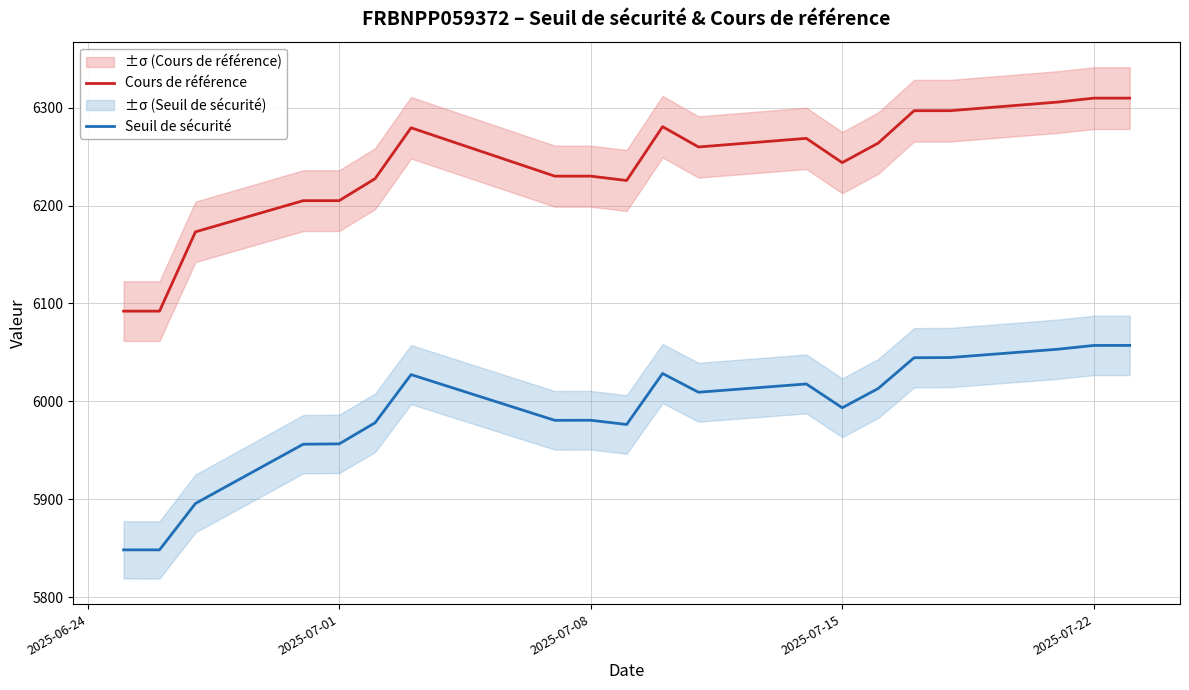

What is the difference between the second highest and minimum values in the Seuil de sécurité series?

208.7